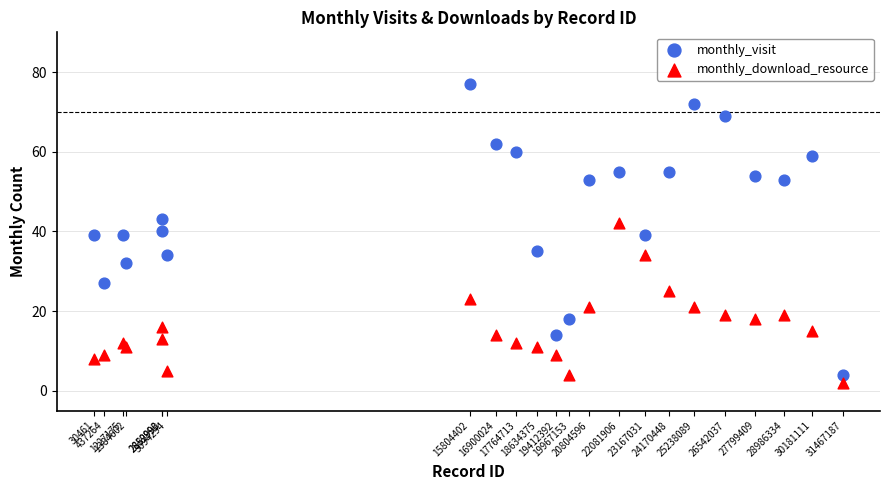

What are all the series names shown in the legend?

monthly_visit, monthly_download_resource